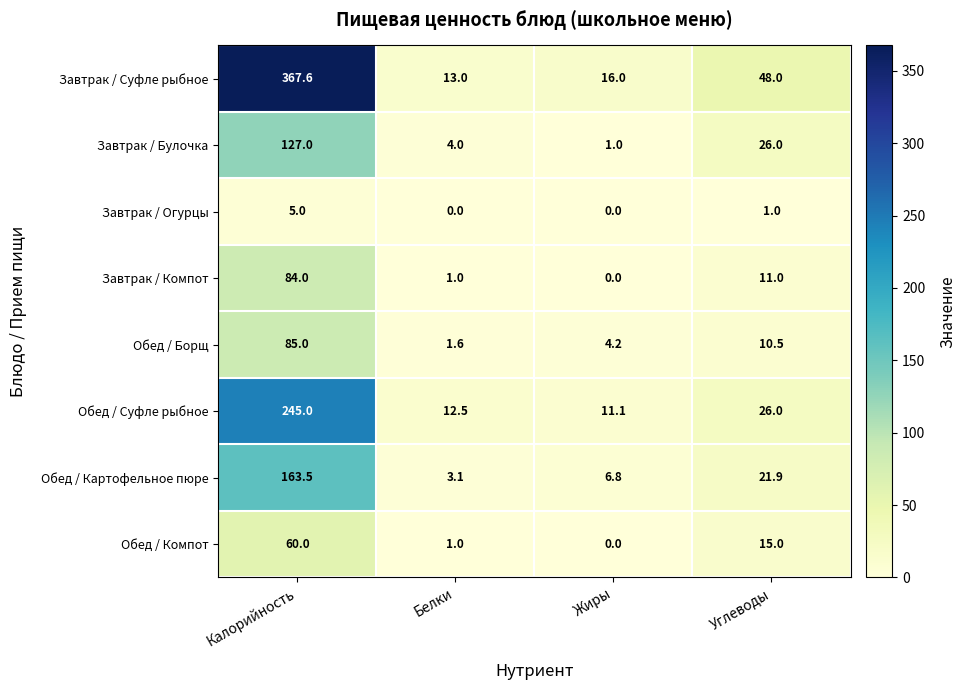

What is the difference between the highest and lowest values at Жиры?

16.0